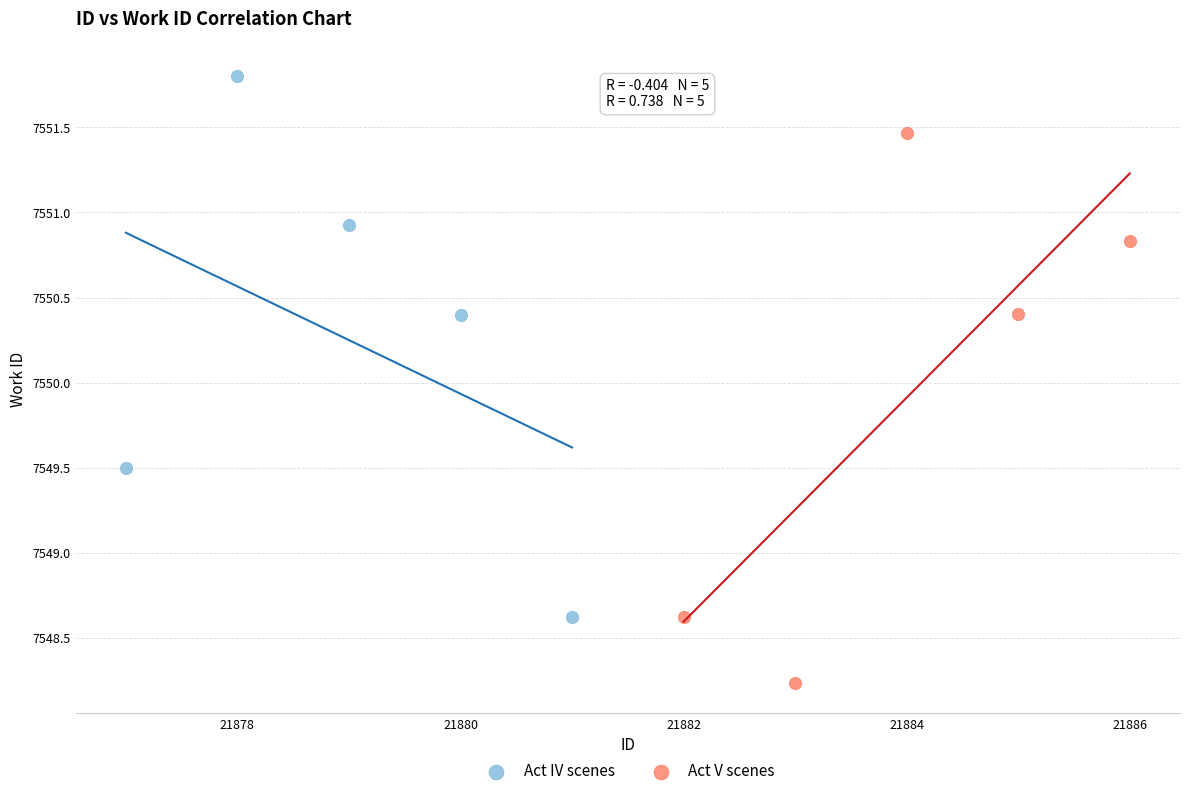

What are all the series names shown in the legend?

Act IV scenes, Act V scenes